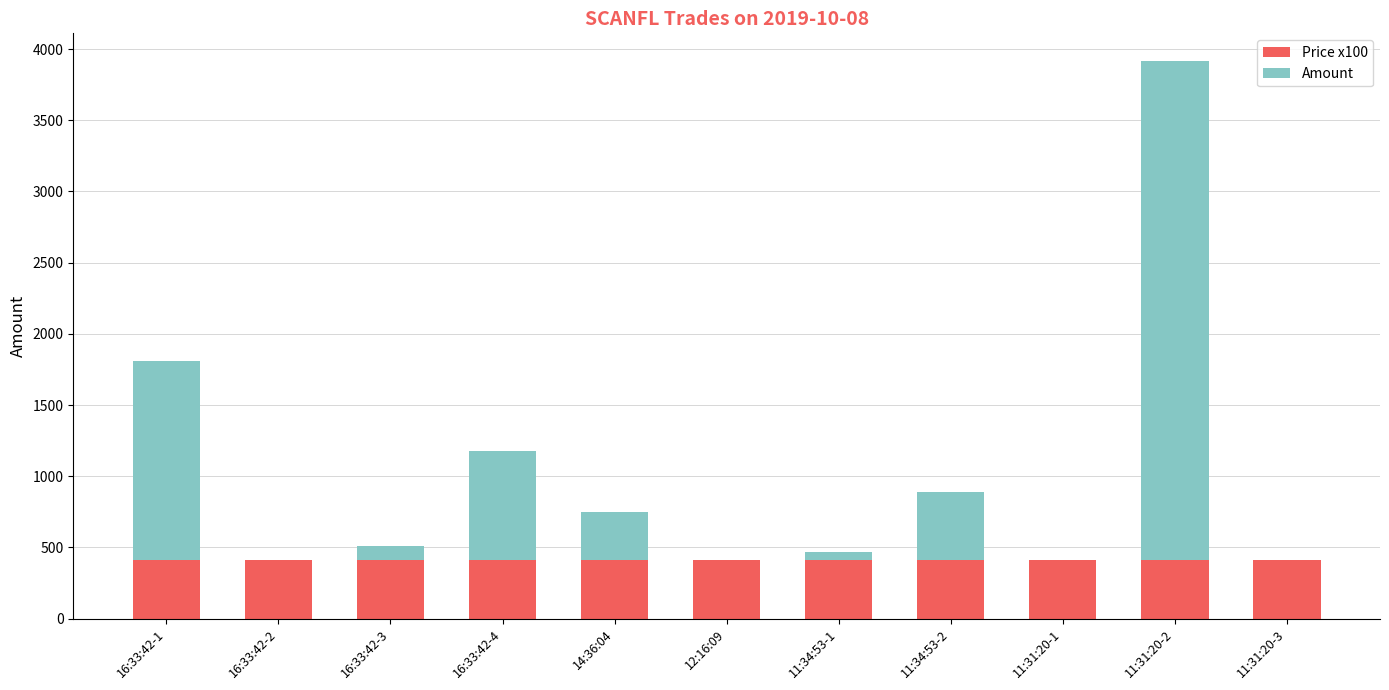

The value of Price x100 at 16:33:42-3 is 413. True or false?

True